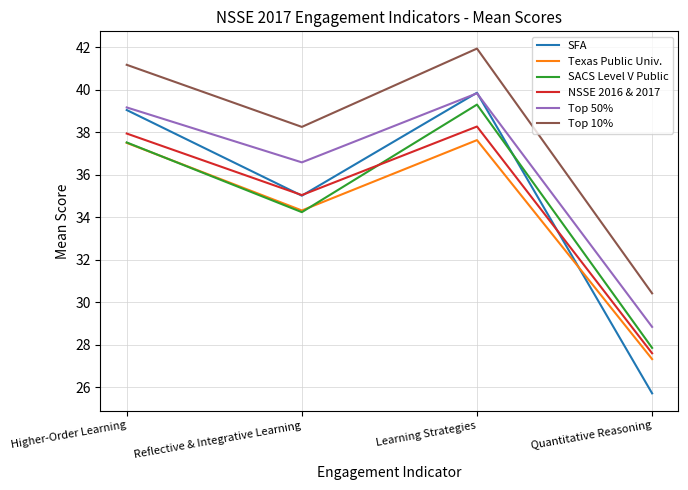

Rank the categories by Top 10% value from lowest to highest.

Quantitative Reasoning, Reflective & Integrative Learning, Higher-Order Learning, Learning Strategies